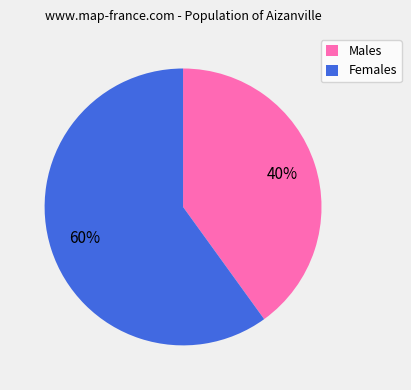

Count the number of slices in the pie.

2